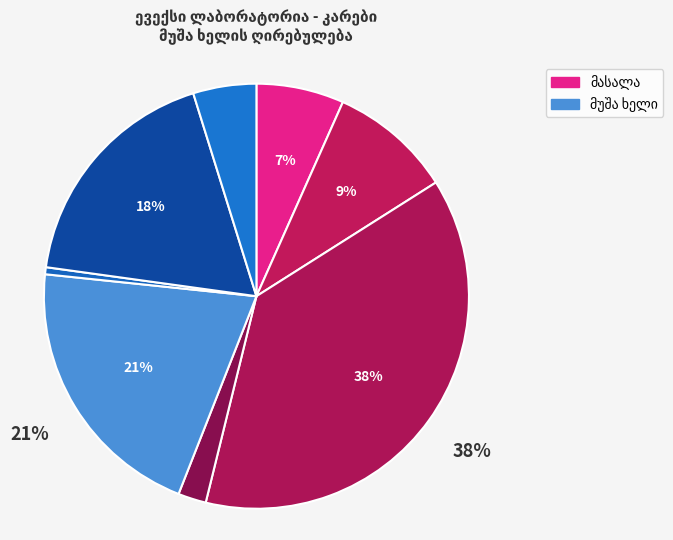

What is the smallest slice in the pie chart?

1